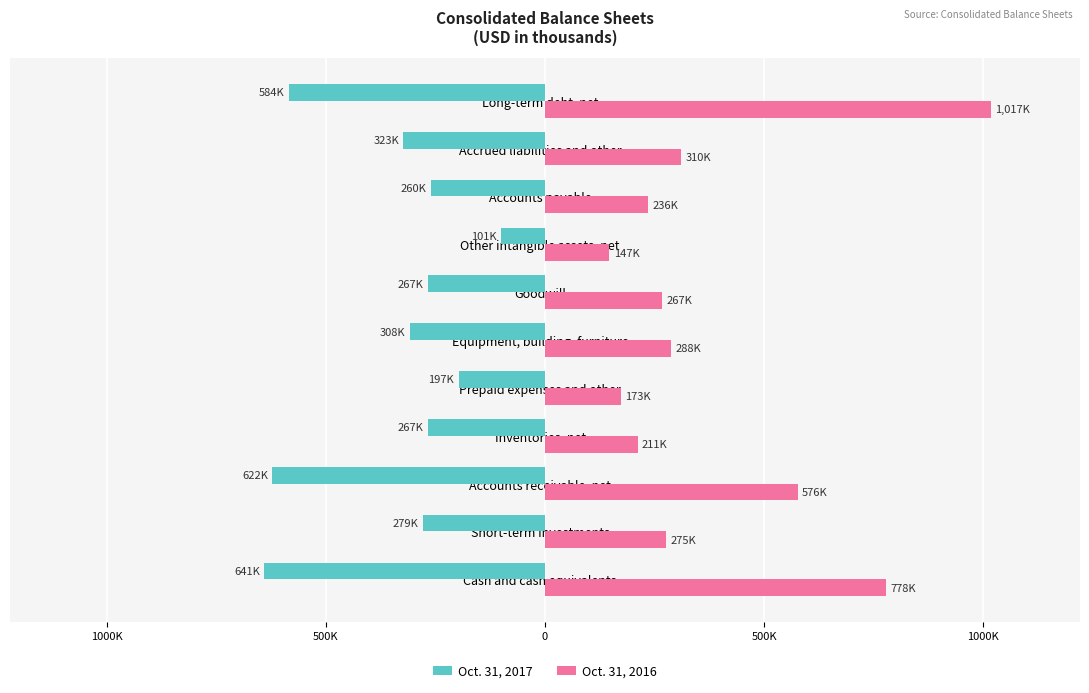

What is the smallest value displayed?

-640.5